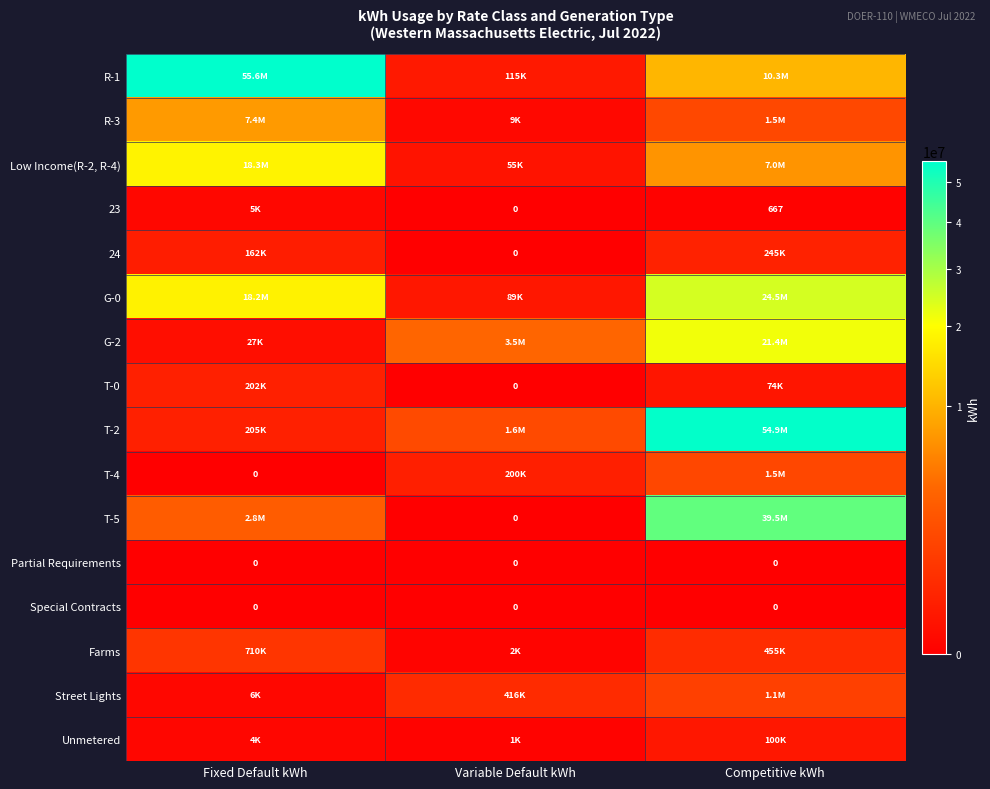

How many data points in 23 are above 667?

1